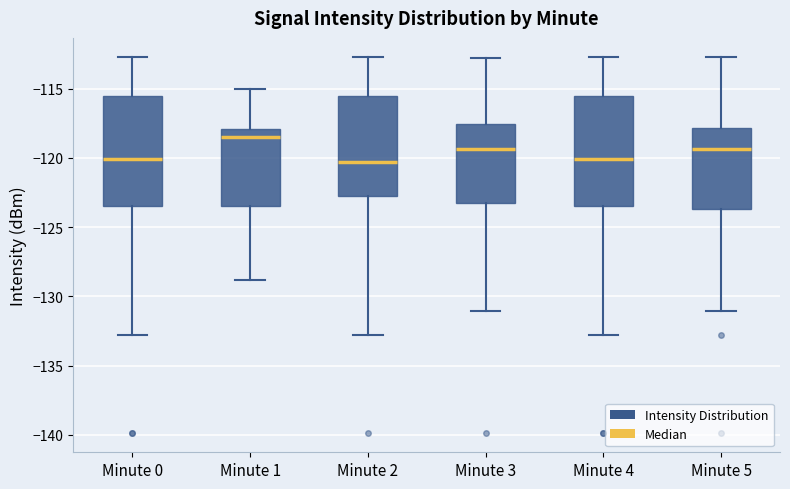

Where is the upper edge of the box for Minute 1 on the y-axis? The values are not printed on the chart, so give them approximately, as read against the axis.

-118.0